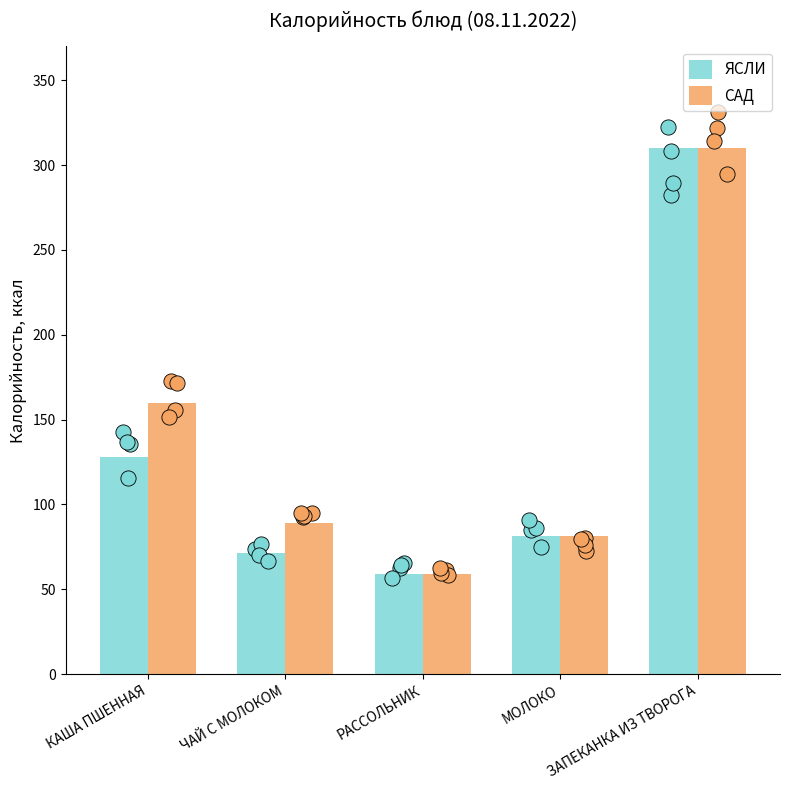

At how many categories does at least one series exceed 238?

1